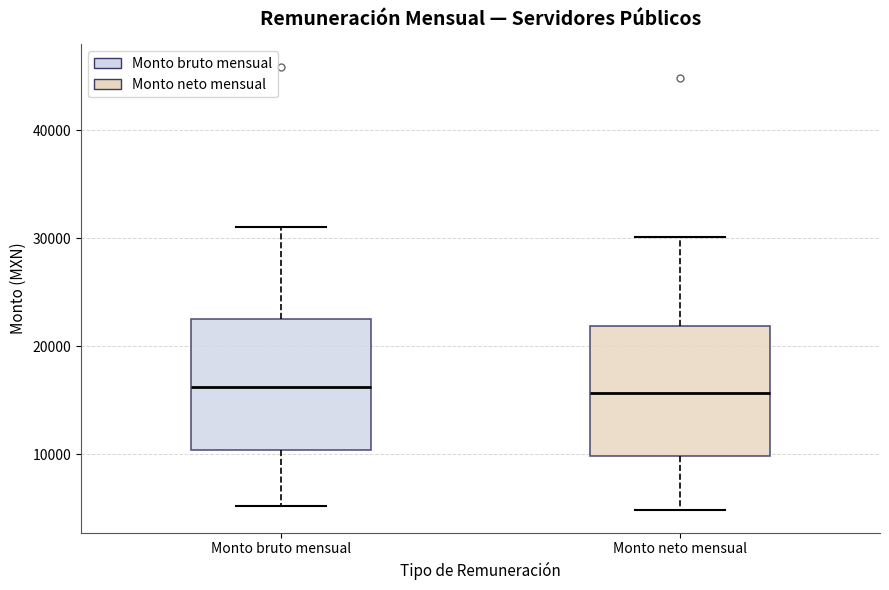

Where does the median line of the box for Monto bruto mensual sit on the y-axis? The values are not printed on the chart, so give them approximately, as read against the axis.

16000